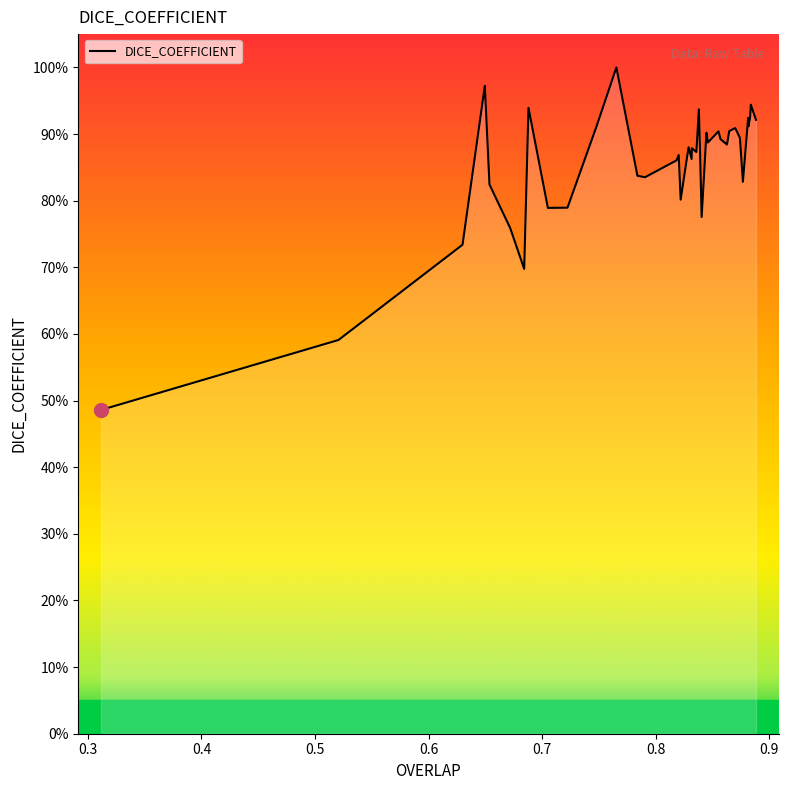

How many interior local peaks (higher than both neighbors) does the data have?

12